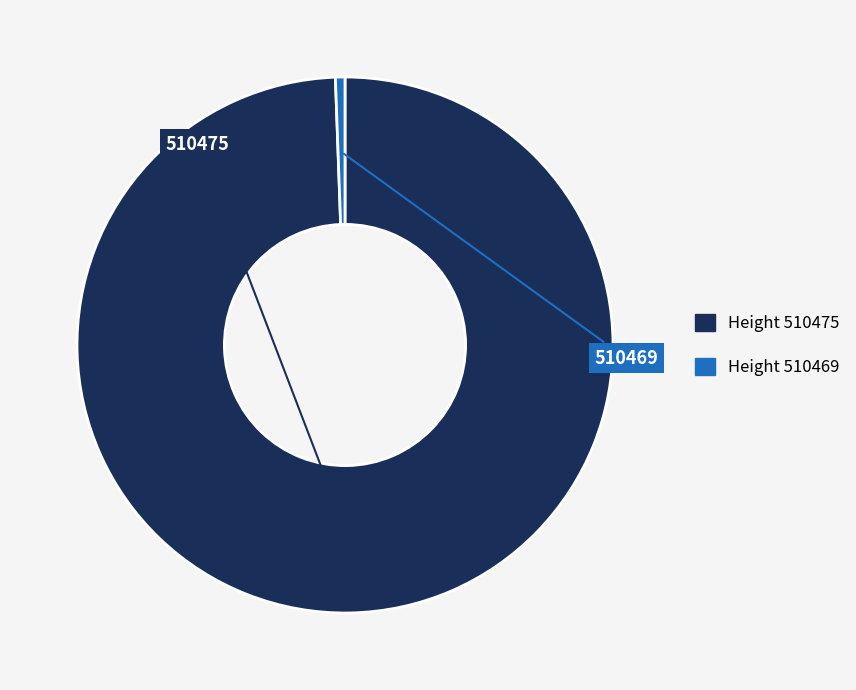

Is there any slice that represents more than half of the pie?

Yes